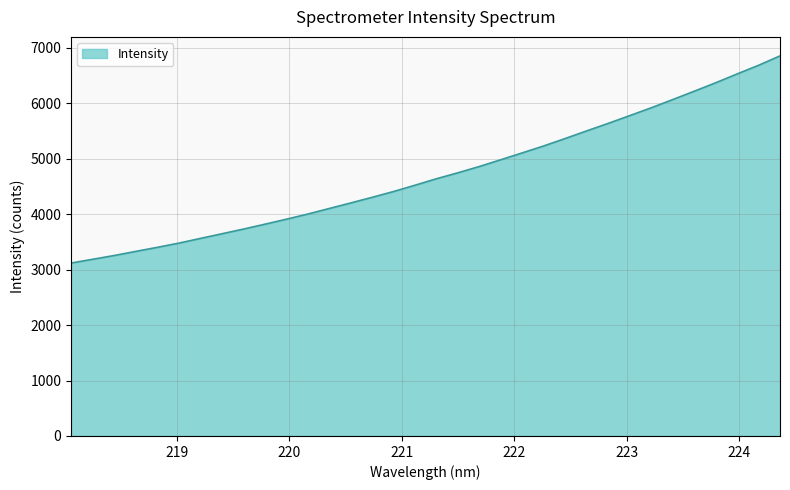

What is the maximum value shown in the chart?

6851.9